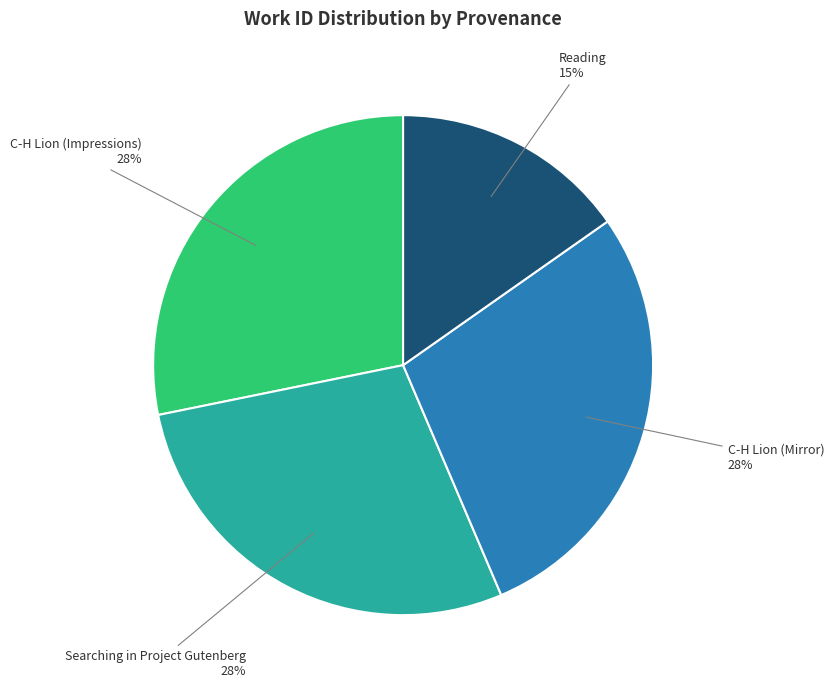

Does any single category account for the majority?

No